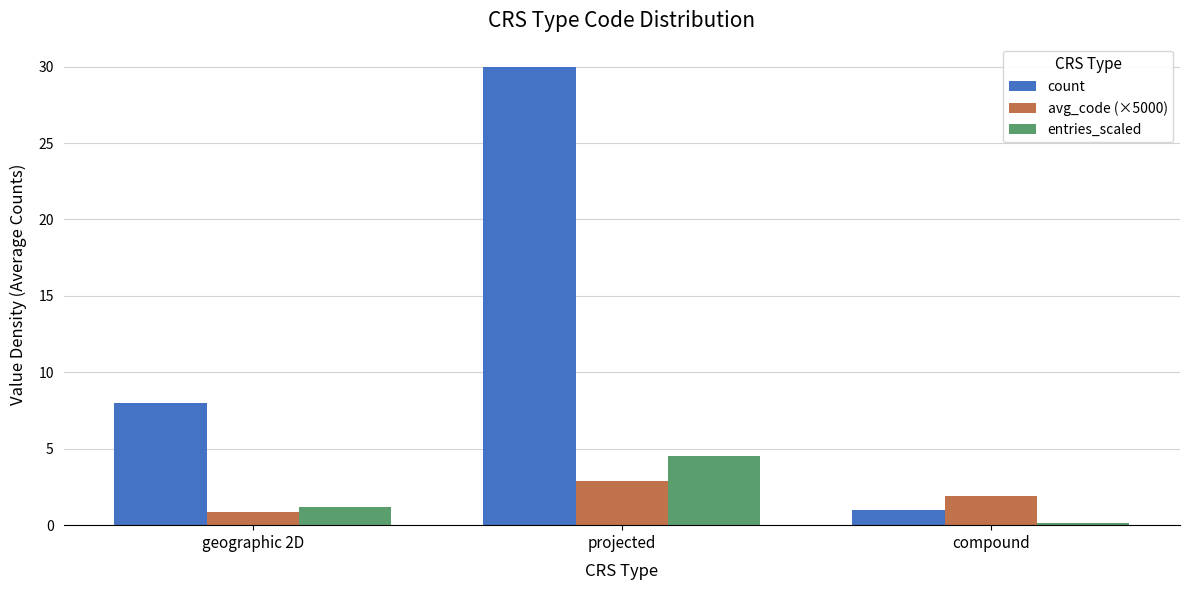

Which series has the widest spread of values?

count